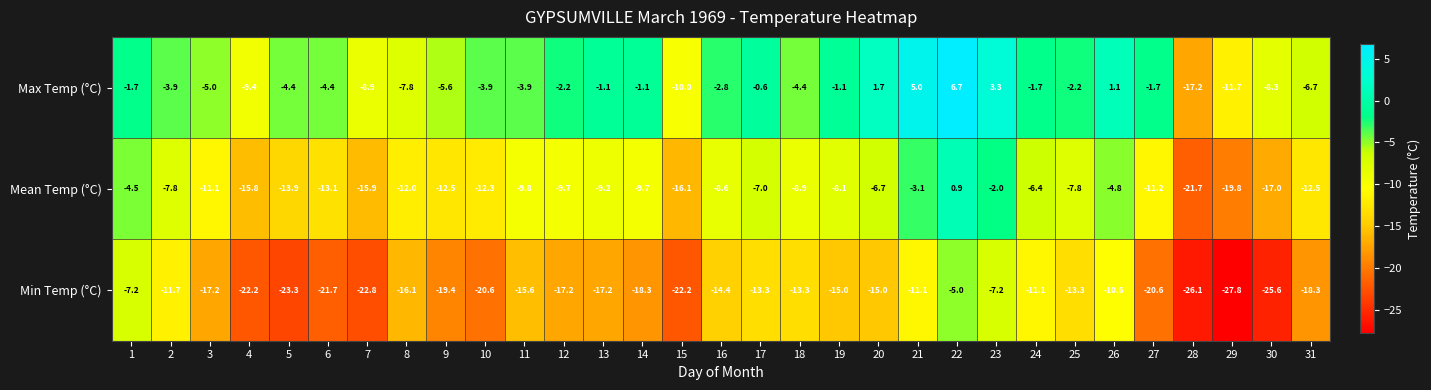

At 11, list the series in order from smallest to largest.

Min Temp (°C), Mean Temp (°C), Max Temp (°C)